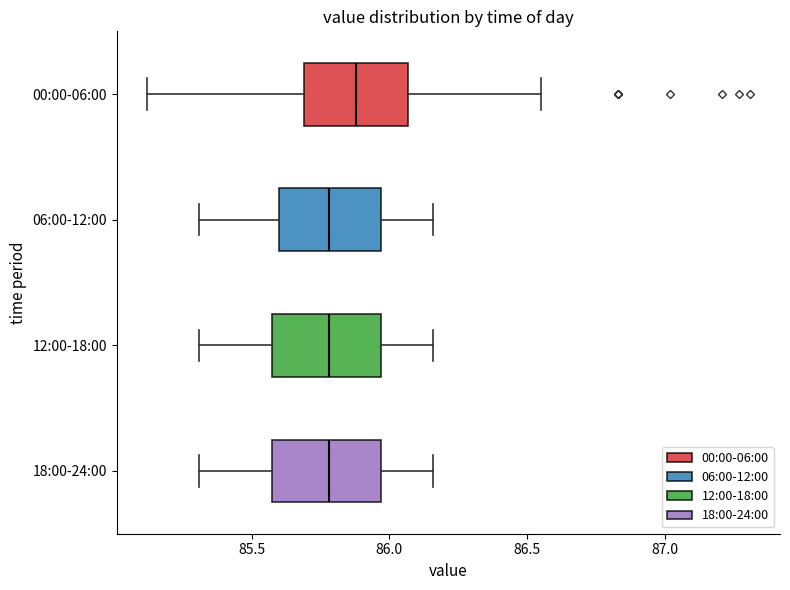

Reading bottom to top, transcribe this box plot: for each box, give where its median line is, the range the box spans, and where its two whiskers end, as read against the x-axis. The values are not printed on the chart, so give them approximately, as read against the axis.

18:00-24:00: median 85.80, box 85.60 to 85.95, whiskers 85.30 to 86.15
12:00-18:00: median 85.80, box 85.60 to 85.95, whiskers 85.30 to 86.15
06:00-12:00: median 85.80, box 85.60 to 85.95, whiskers 85.30 to 86.15
00:00-06:00: median 85.90, box 85.70 to 86.05, whiskers 85.10 to 86.55